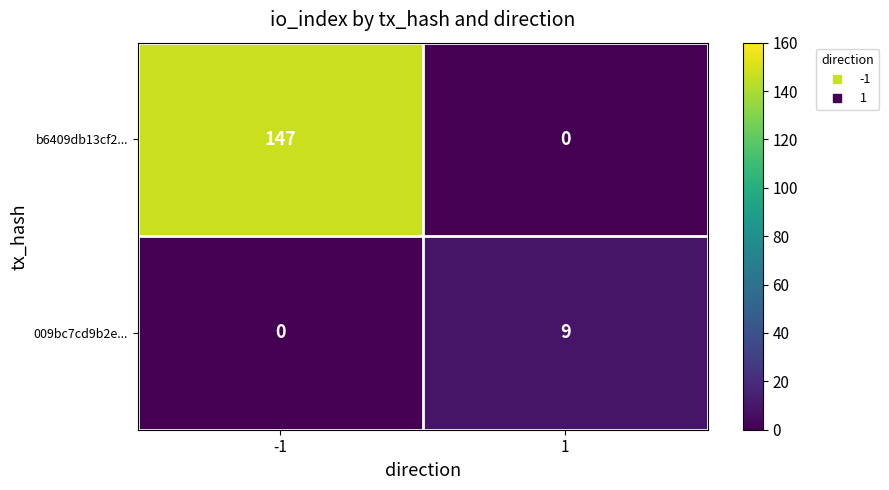

Which series has the largest range (max minus min)?

b6409db13cf2...